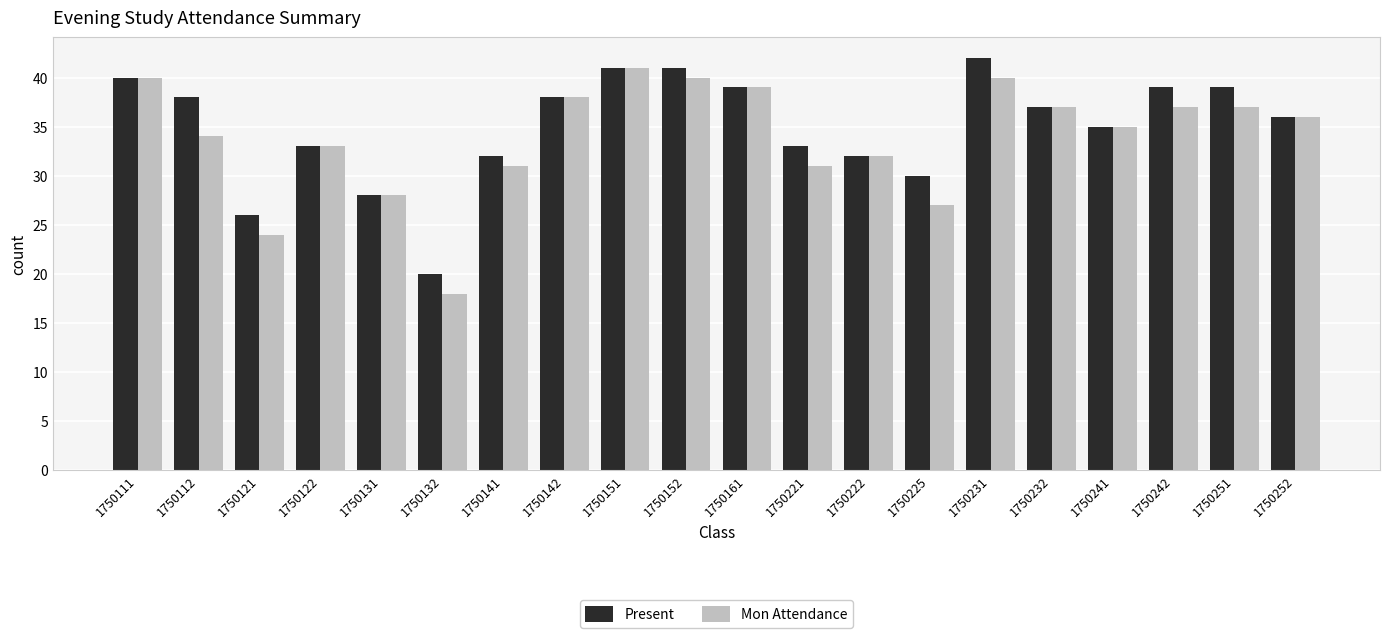

Reading right to left, what are all the values shown in this chart?

Present: 1750252=36	1750251=39	1750242=39	1750241=35	1750232=37	1750231=42	1750225=30	1750222=32	1750221=33	1750161=39	1750152=41	1750151=41	1750142=38	1750141=32	1750132=20	1750131=28	1750122=33	1750121=26	1750112=38	1750111=40
Mon Attendance: 1750252=36	1750251=37	1750242=37	1750241=35	1750232=37	1750231=40	1750225=27	1750222=32	1750221=31	1750161=39	1750152=40	1750151=41	1750142=38	1750141=31	1750132=18	1750131=28	1750122=33	1750121=24	1750112=34	1750111=40